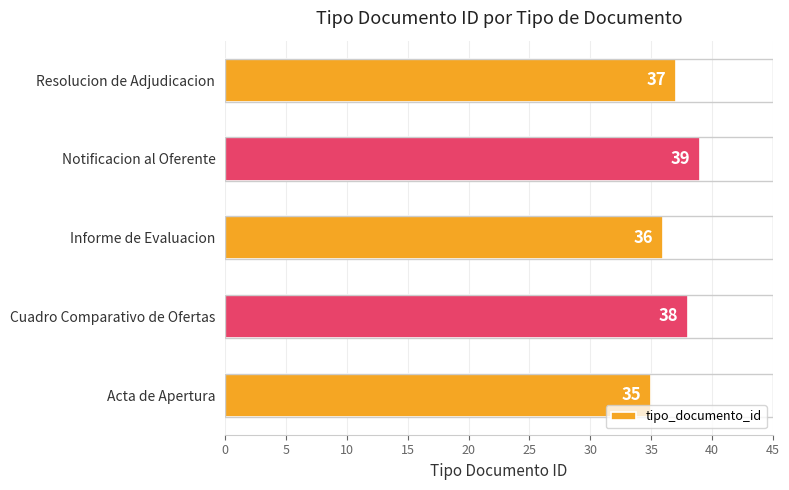

How many data points does each series have?

5